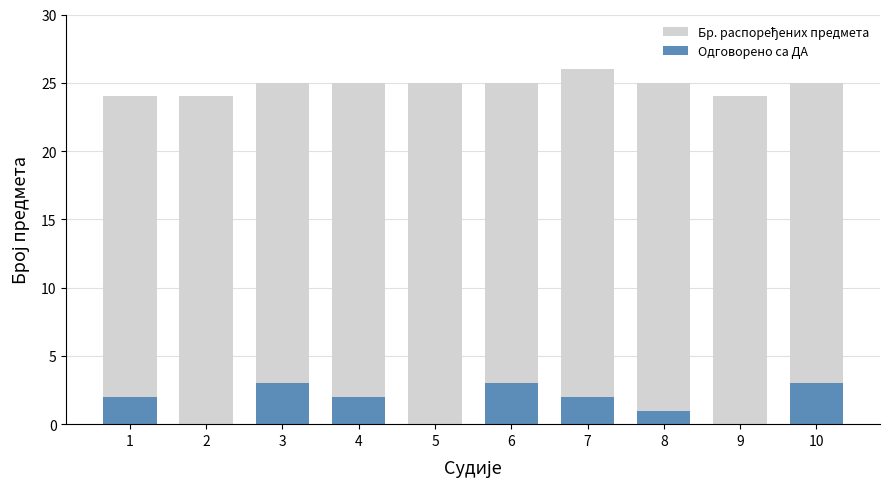

How many series are shown in this chart?

2